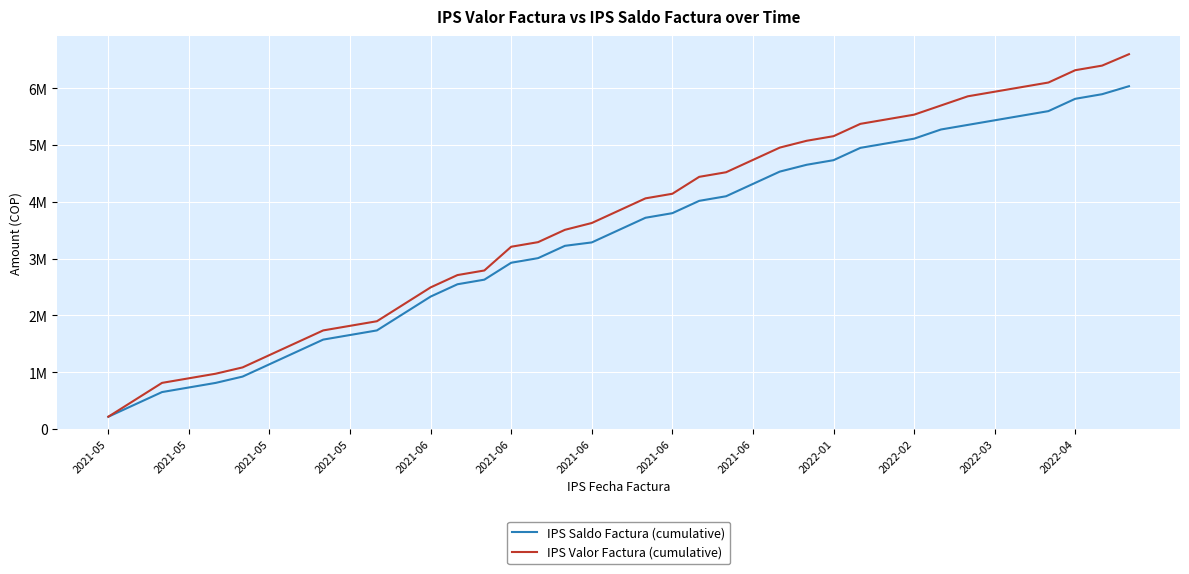

What are all the series names shown in the legend?

IPS Saldo Factura (cumulative), IPS Valor Factura (cumulative)